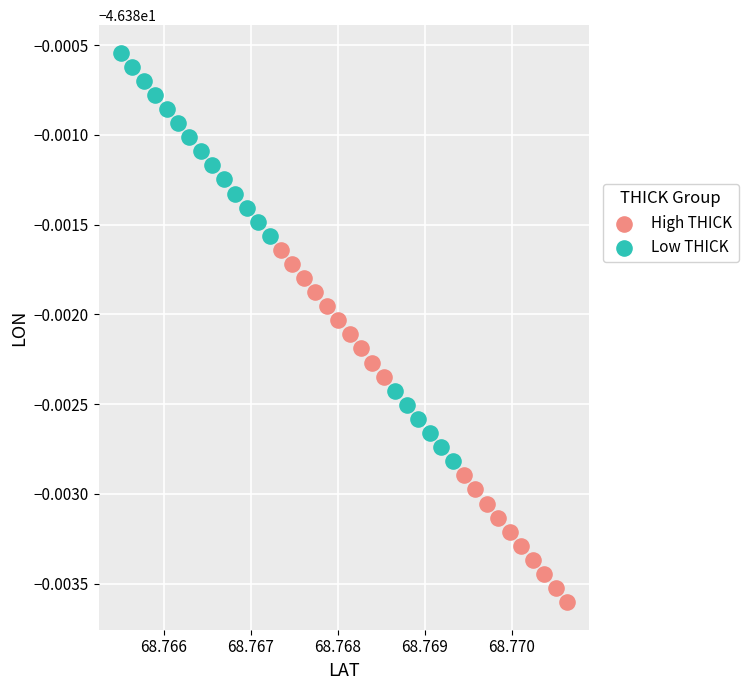

What are all the series names shown in the legend?

High THICK, Low THICK